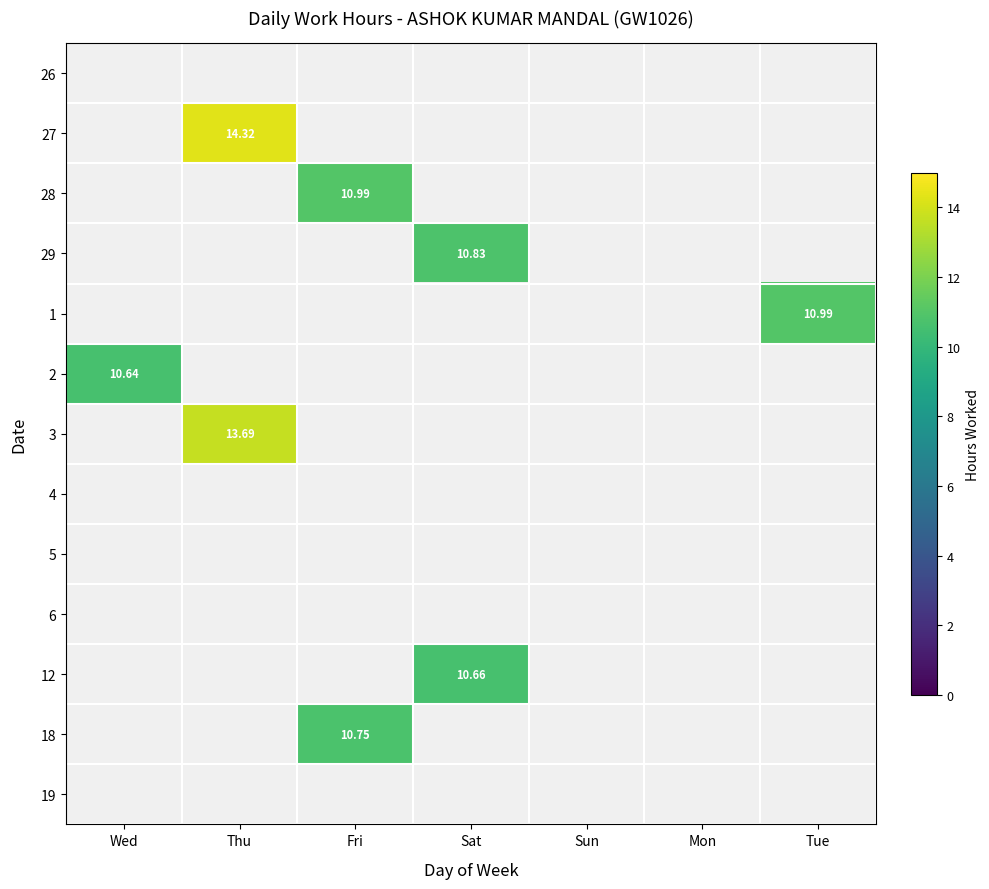

Rank the series by their maximum value, from highest to lowest.

27, 3, 28, 1, 29, 18, 12, 2, 26, 4, 5, 6, 19